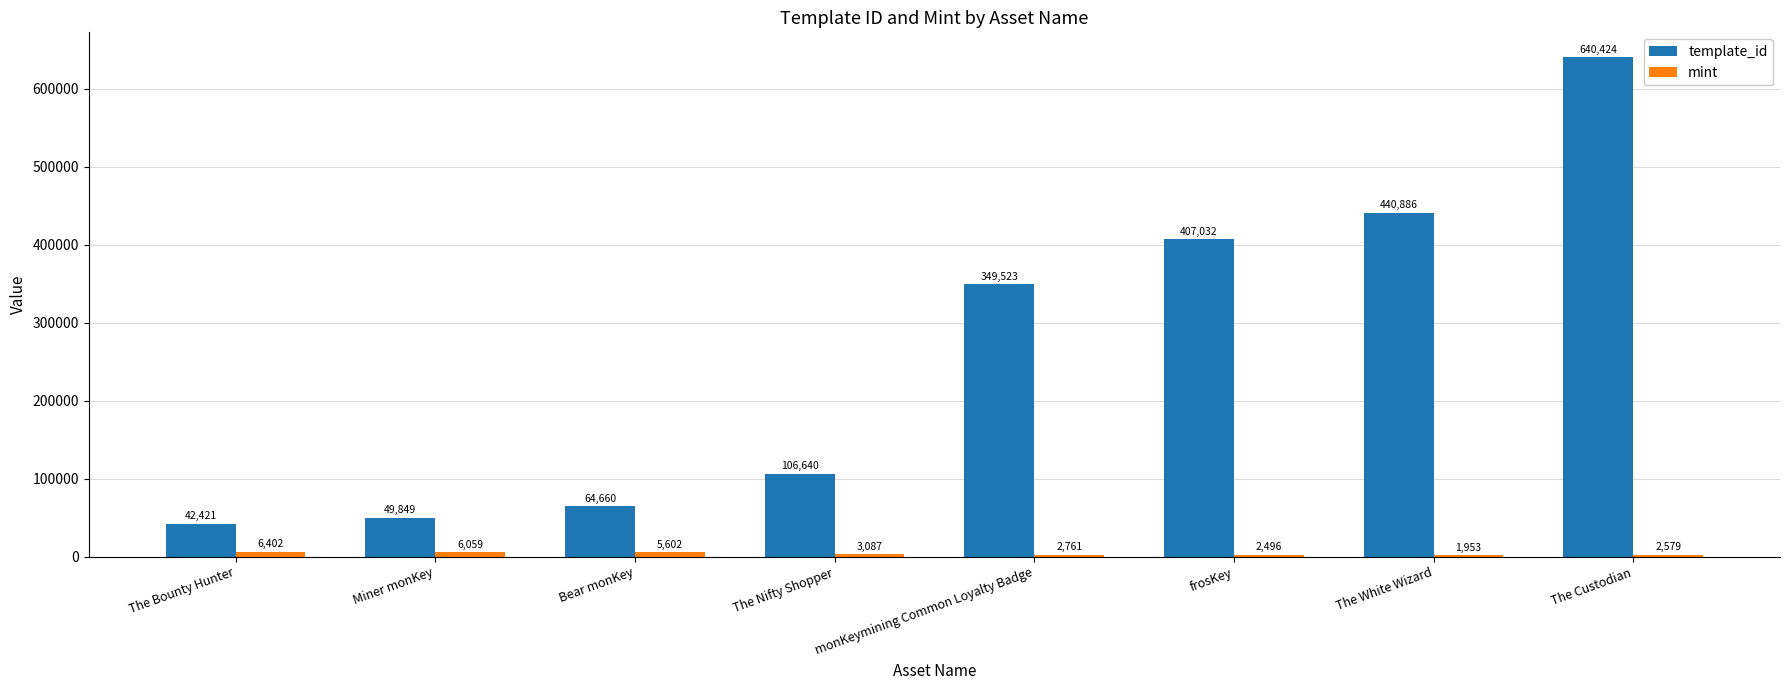

At which category is the sum across all series the highest?

The Custodian